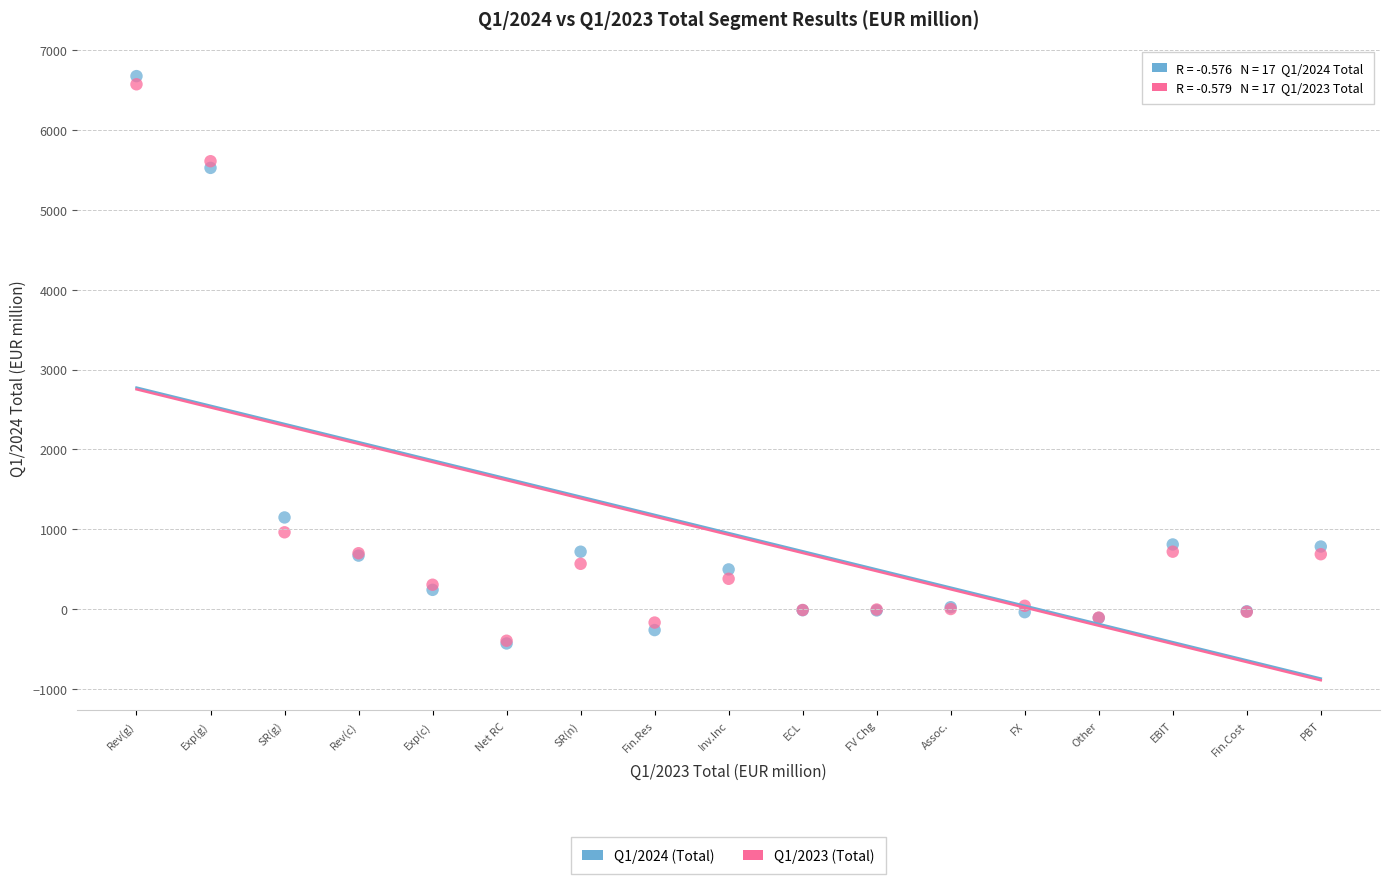

Which series contains the highest Y value?

Q1/2024 (Total)